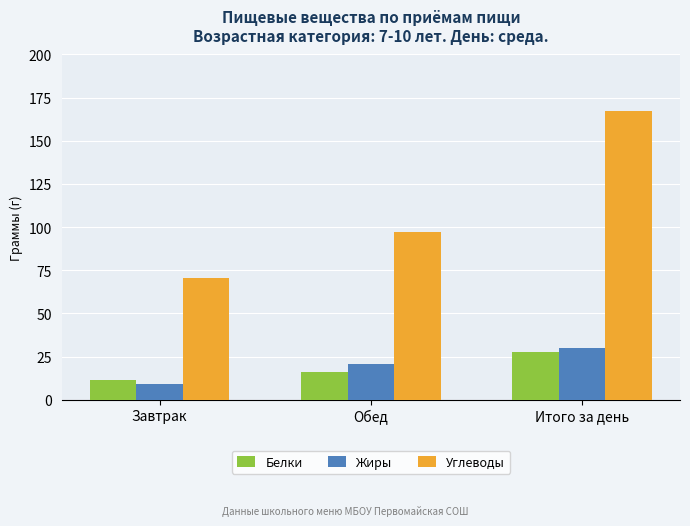

Which category has the lowest value across all series?

Завтрак